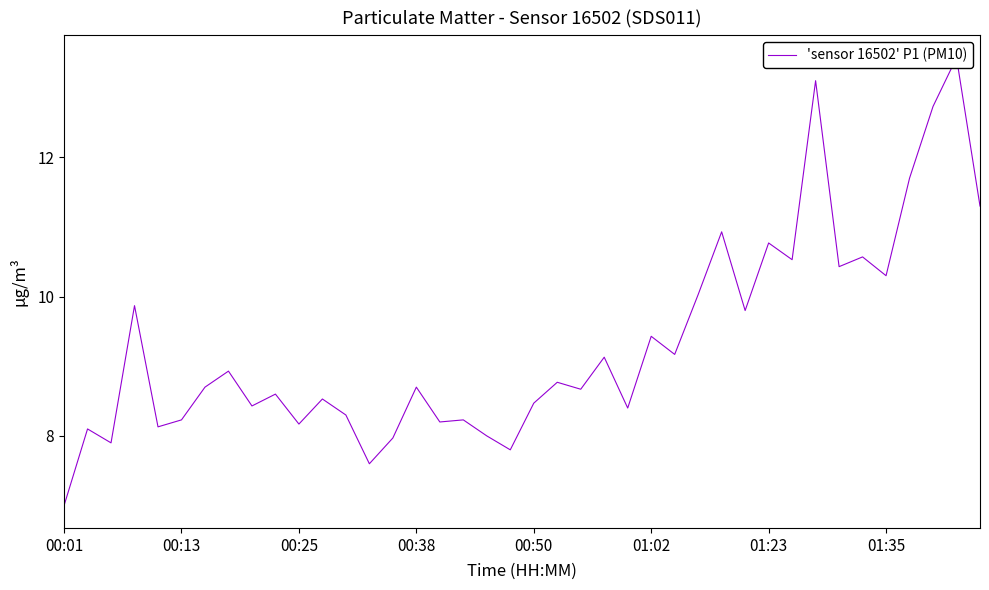

Where is the data nearest to the value 10?

27